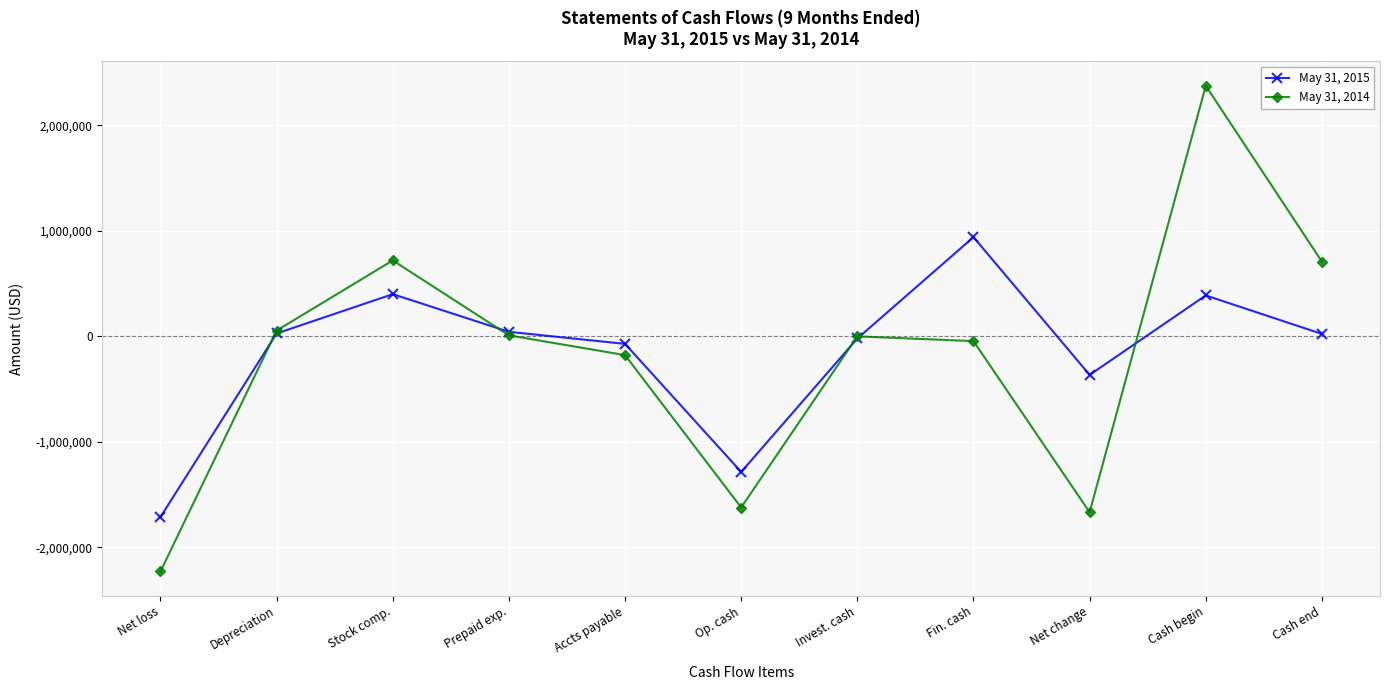

What is the label of the 10th point from the right?

Depreciation